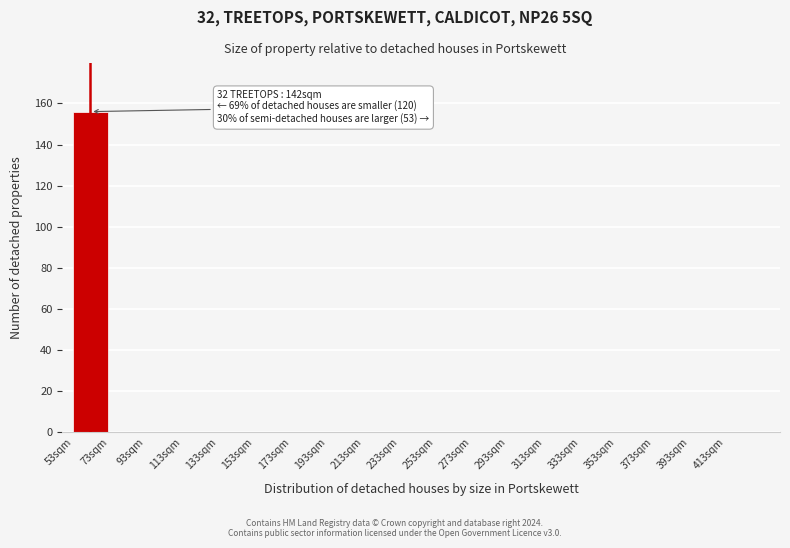

Over which range of the x-axis is the bar tallest?

53 to 73